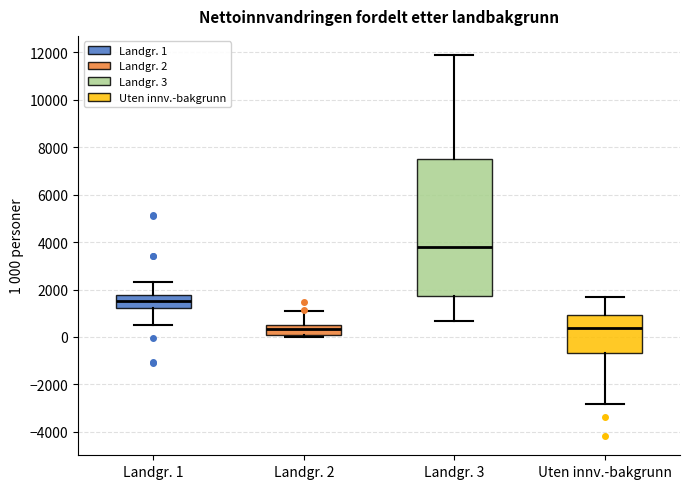

Which box's median line is the highest?

Landgr. 3